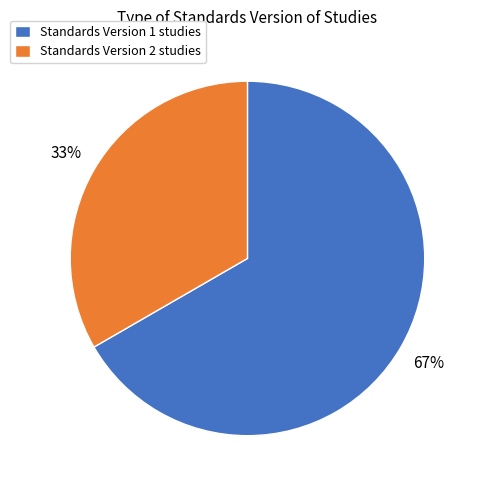

The Standards Version 1 slice represents 77% of the pie. True or false?

False